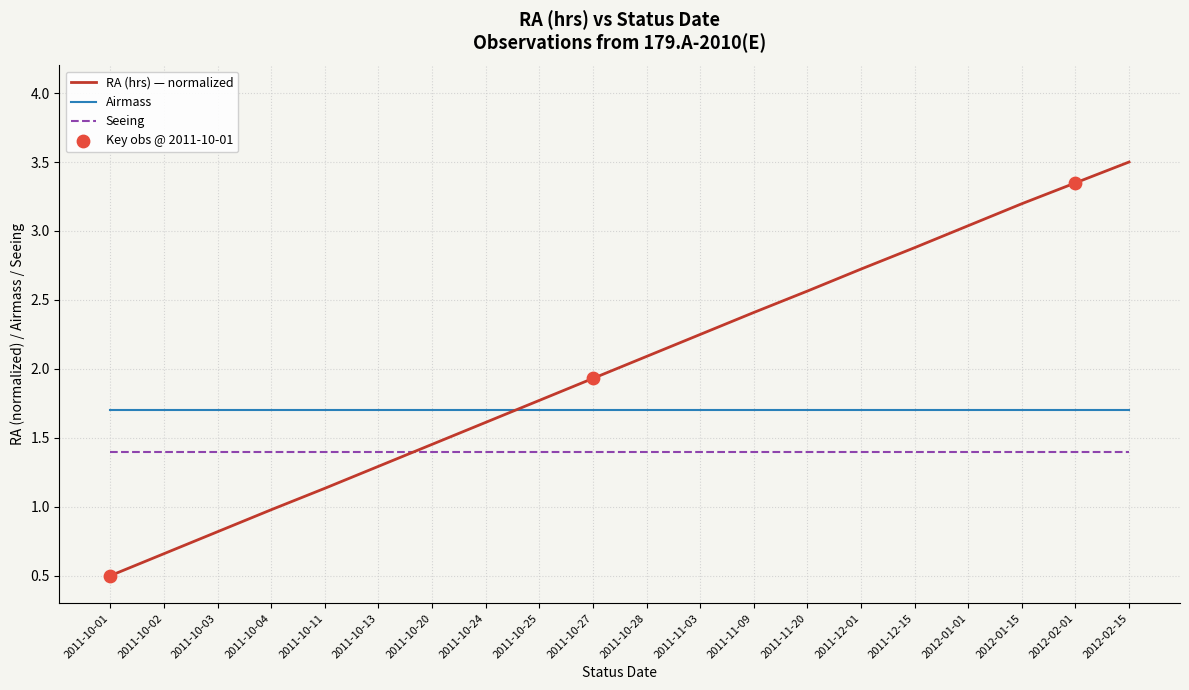

Which series has the widest spread of values?

RA (hrs) — normalized